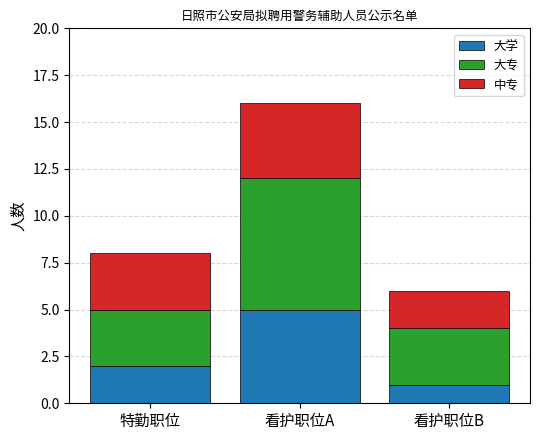

What is the difference between the 大学 values at 看护职位A and 看护职位B?

4